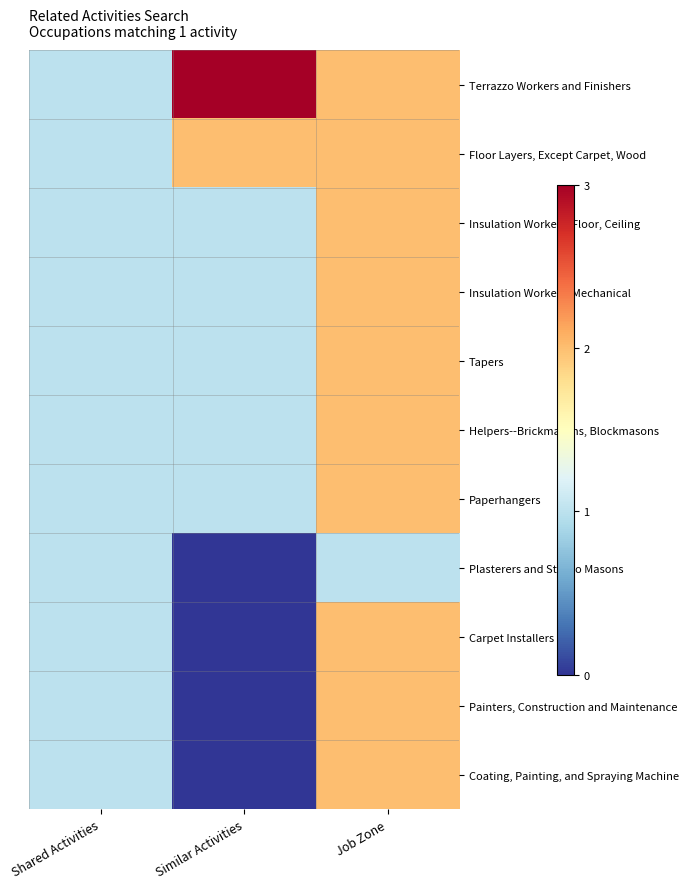

How many data points does each series have?

3